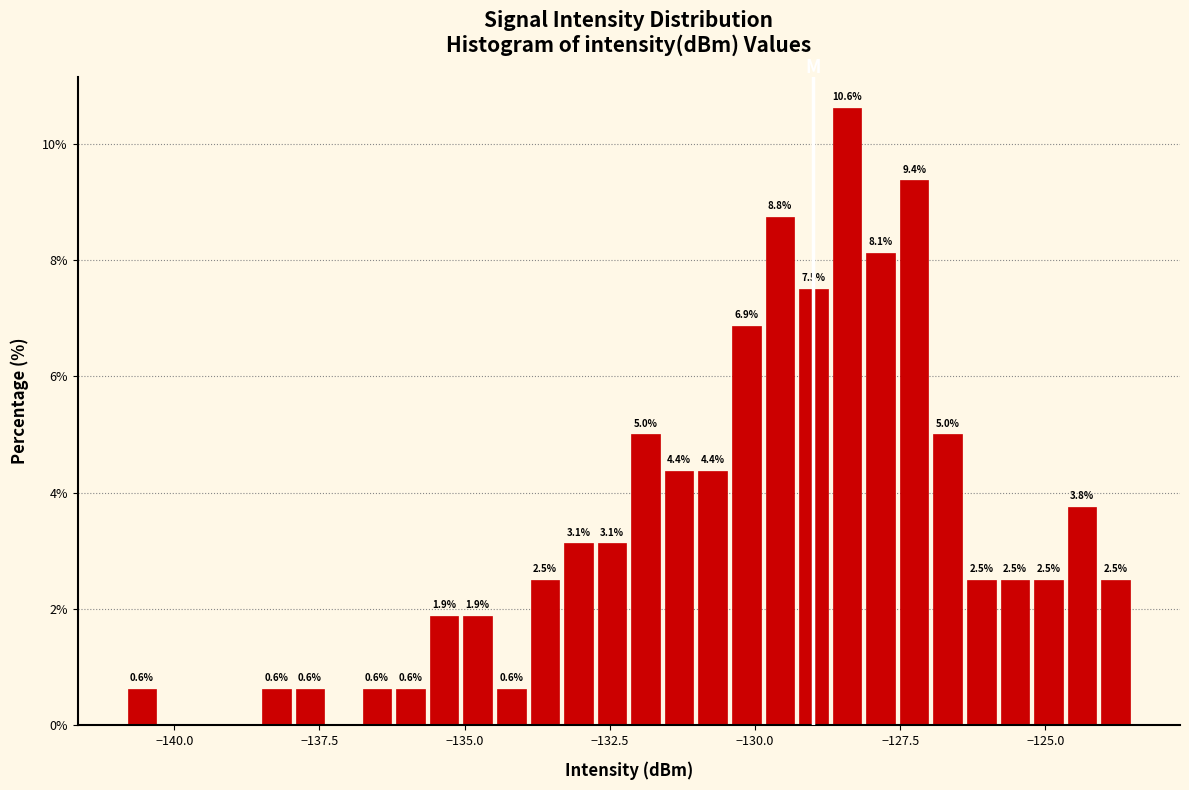

Read against the x-axis, roughly where is the centre of the tallest bar?

-128.5